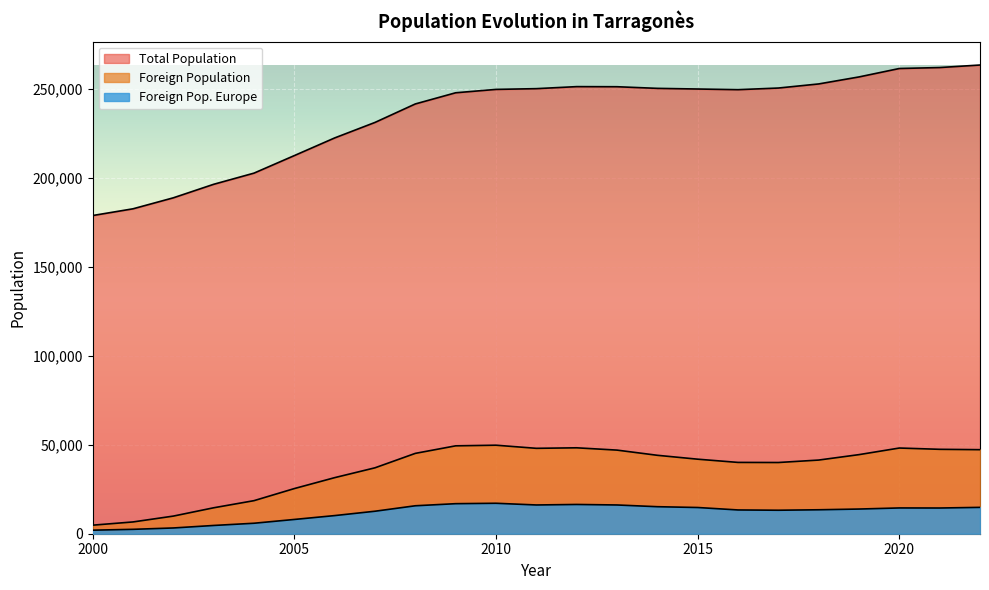

Is it true that Total Population equals 340182 at 2016?

False